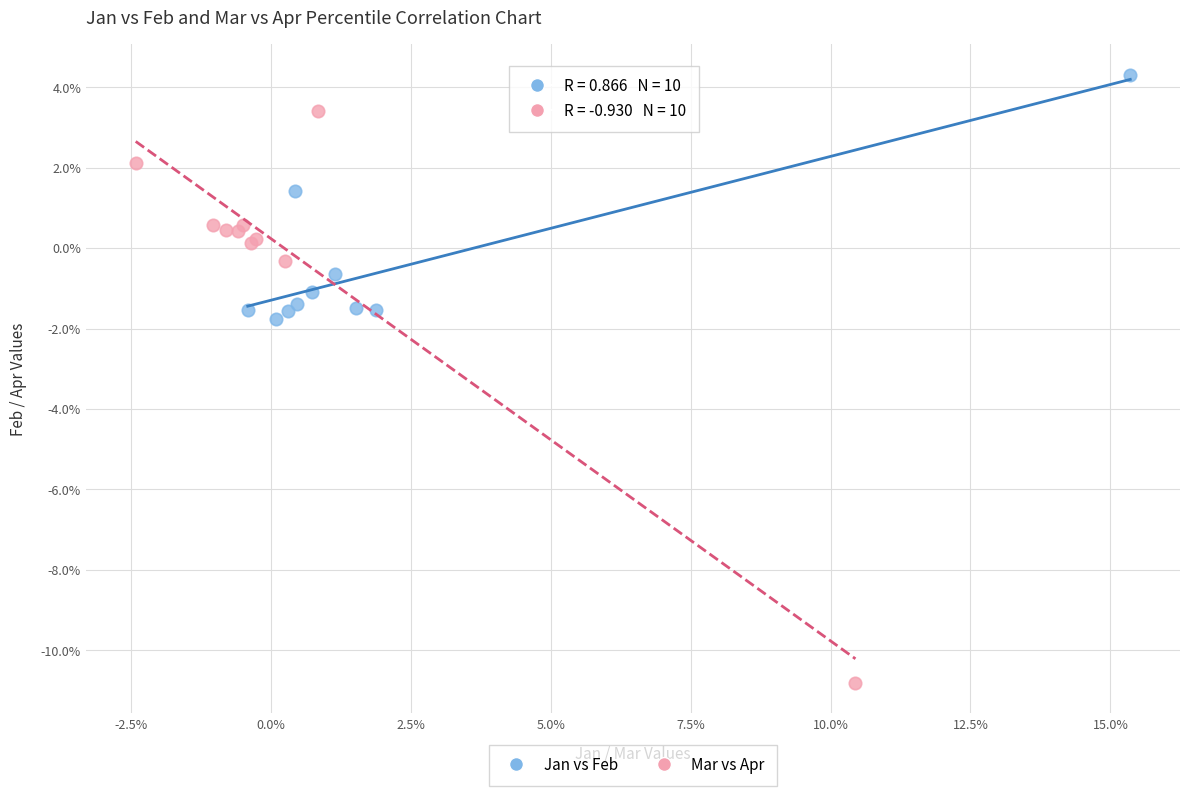

What are all the series names shown in the legend?

Jan vs Feb, Mar vs Apr